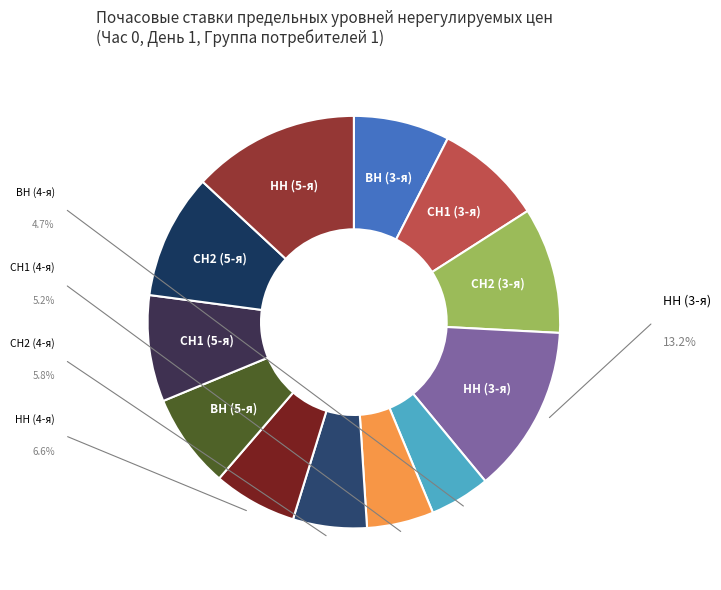

How many segments does this pie chart have?

12